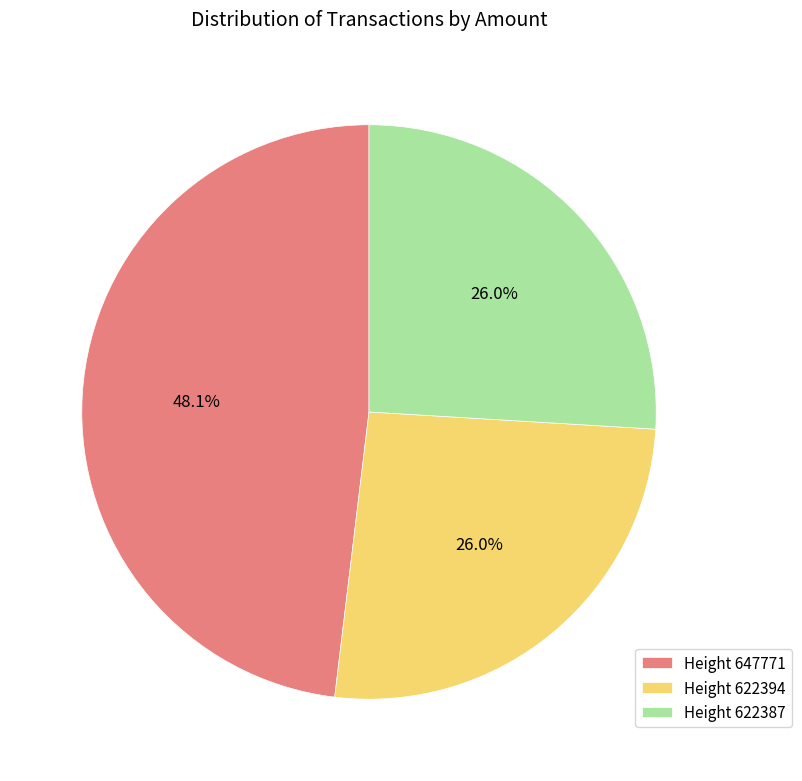

To the nearest percent, what is the difference between the Height 622387 and Height 647771 slice percentages?

22%